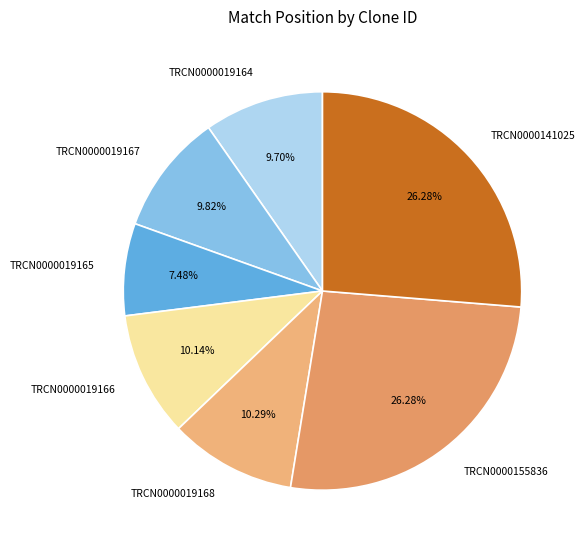

Is there any slice that represents more than half of the pie?

No